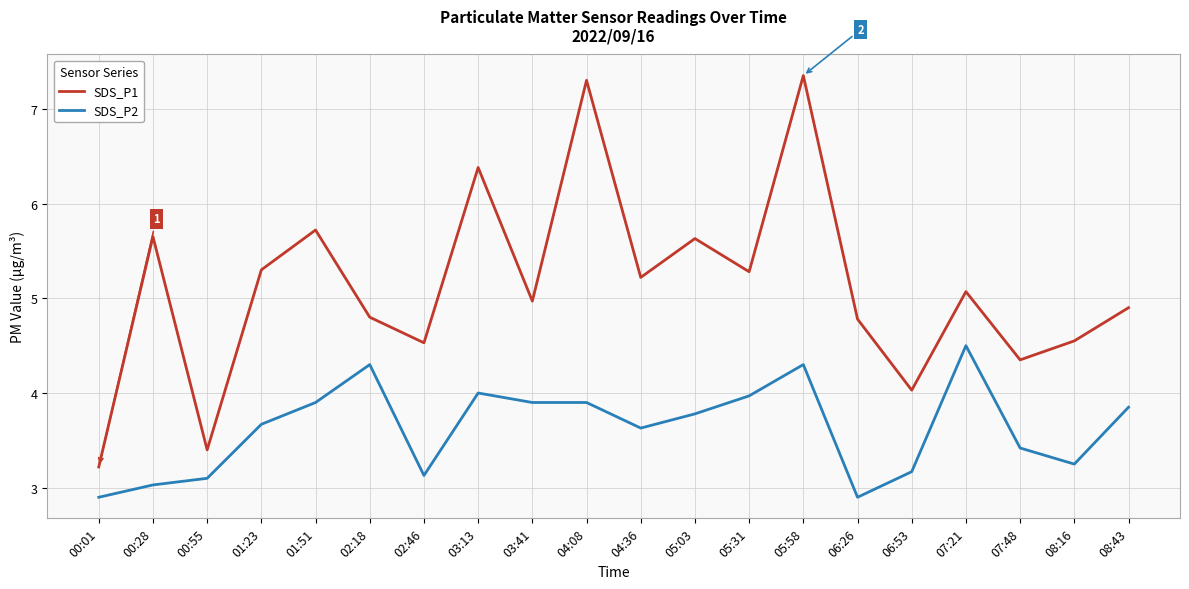

What position from the right is 08:43?

1